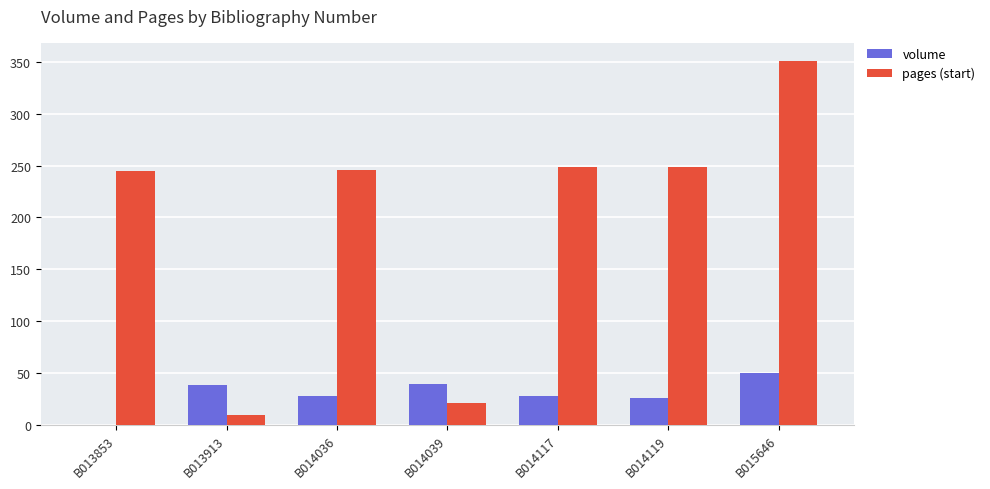

Are the bars horizontal?

No